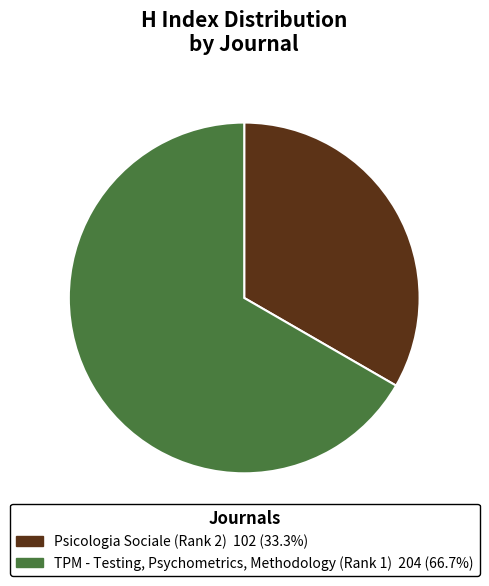

Do TPM - Testing, Psychometrics, Methodology (Rank 1) and Psicologia Sociale (Rank 2) together represent more than half of the pie?

Yes